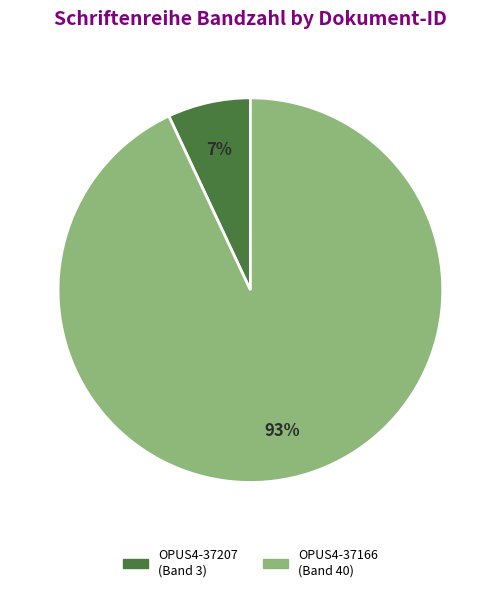

Which category has the smallest portion of the pie?

OPUS4-37207